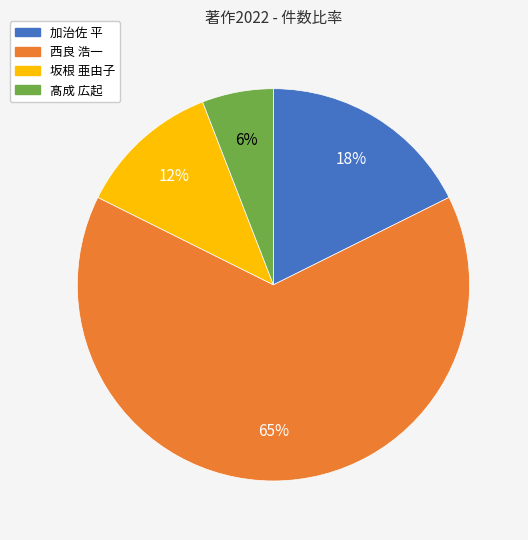

How many segments does this pie chart have?

4